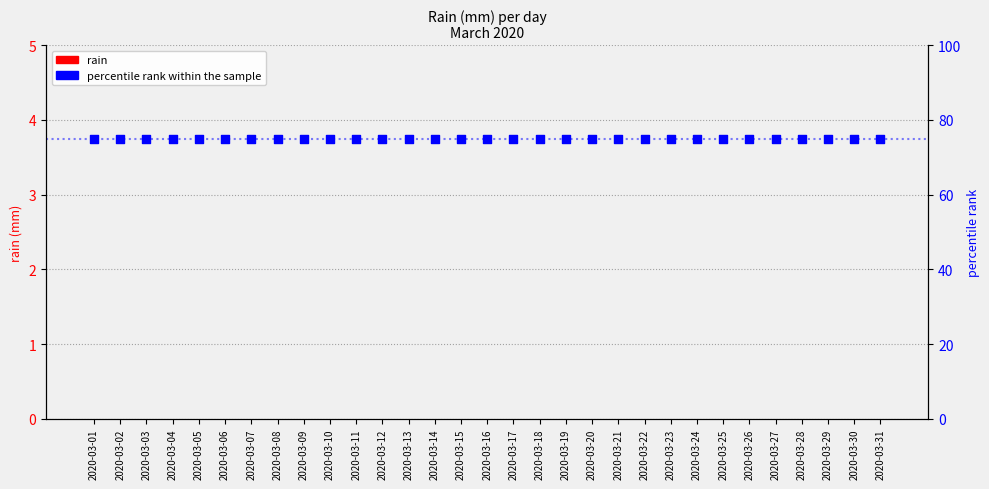

Which series has the widest spread of Y values?

rain